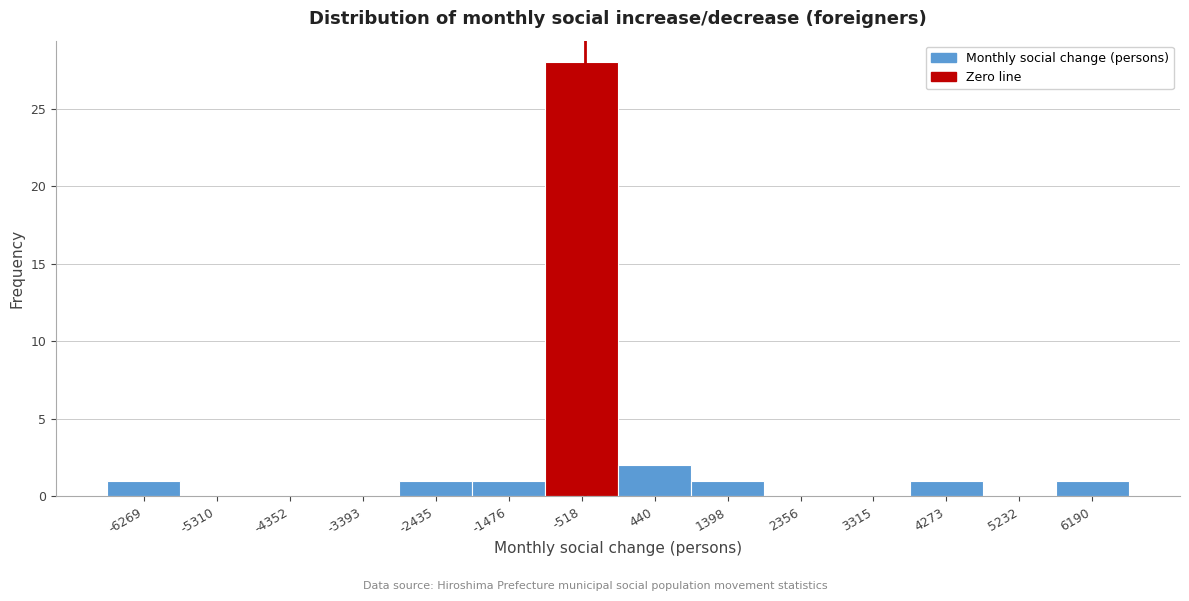

Reading right to left, list all the values displayed in this chart.

6190=1	5232=0	4273=1	3315=0	2356=0	1398=1	440=2	-518=28	-1476=1	-2435=1	-3393=0	-4352=0	-5310=0	-6269=1